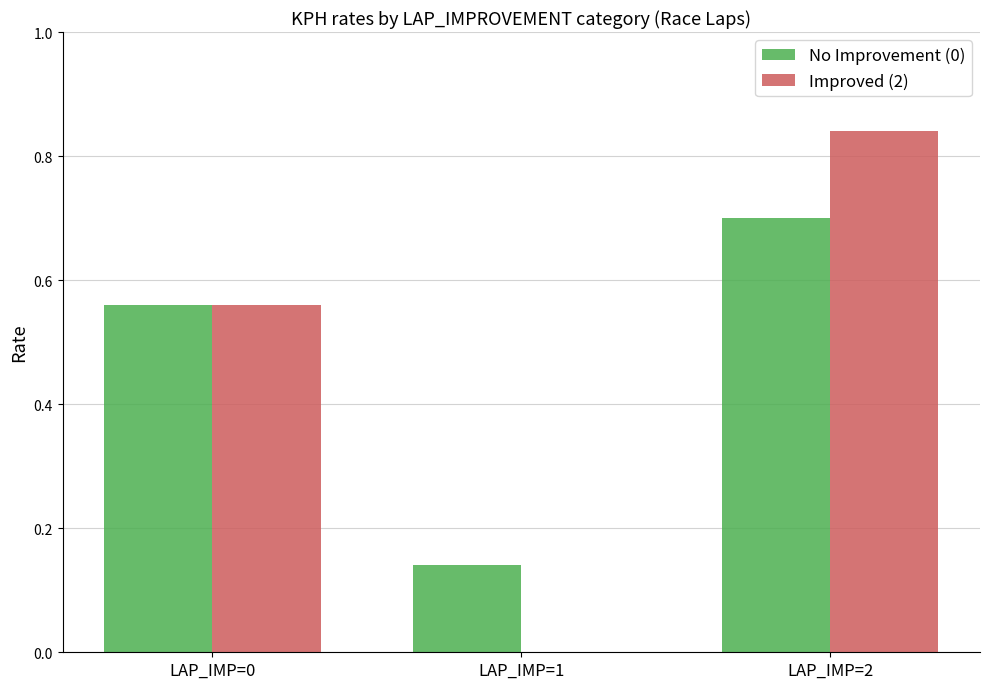

What is the maximum value for No Improvement (0)?

0.7